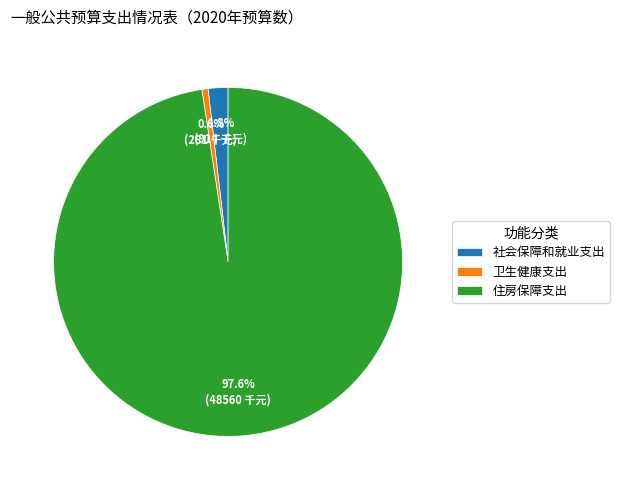

To the nearest percent, what is the average slice percentage?

33%